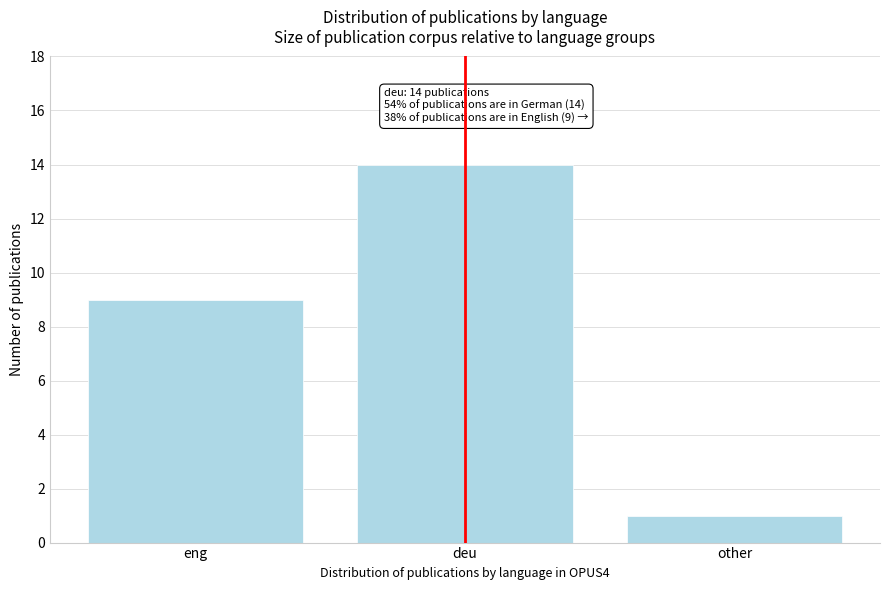

Reading left to right, transcribe all the data shown in this chart.

9	14	1